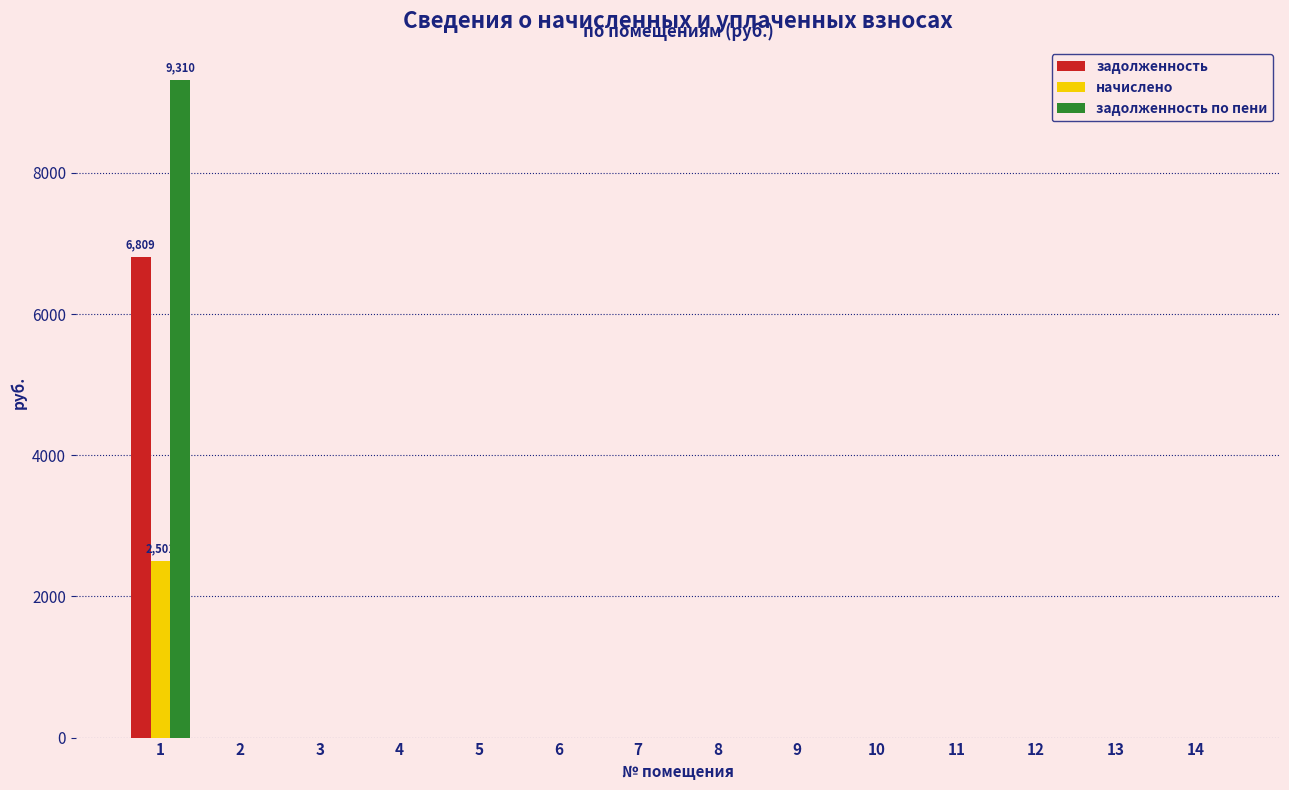

The задолженность series shows 0.0 at 8. True or false?

True